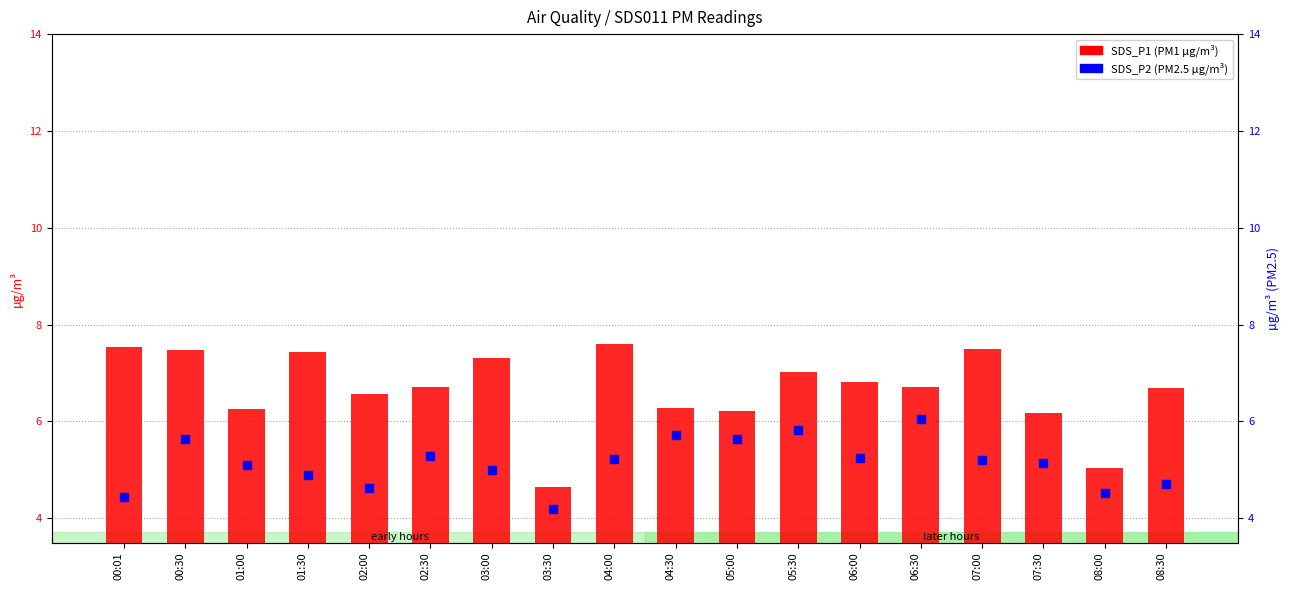

What are all the series names shown in the legend?

SDS_P1 (PM1), SDS_P2 (PM2.5)